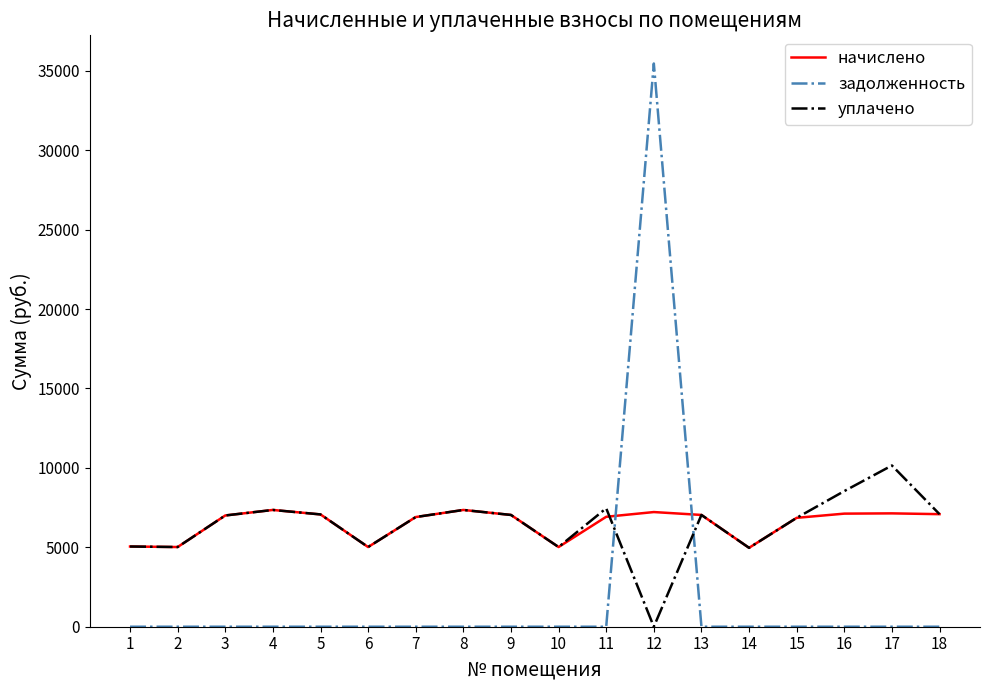

What is the spread (max minus min) of values at 15?

6855.8